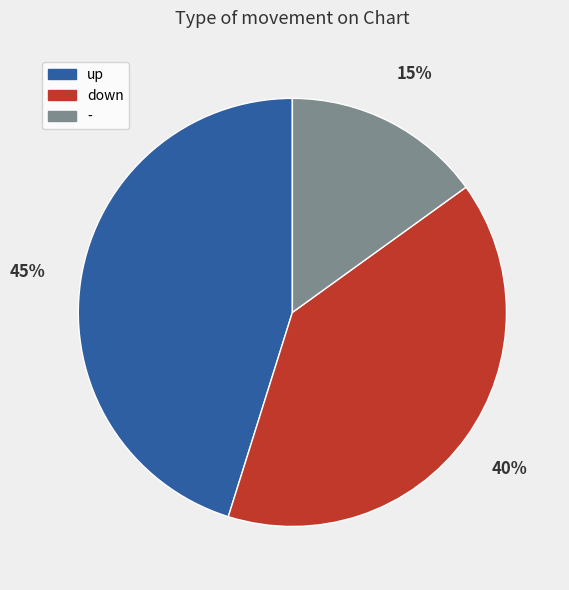

Which category has the biggest portion of the pie?

up